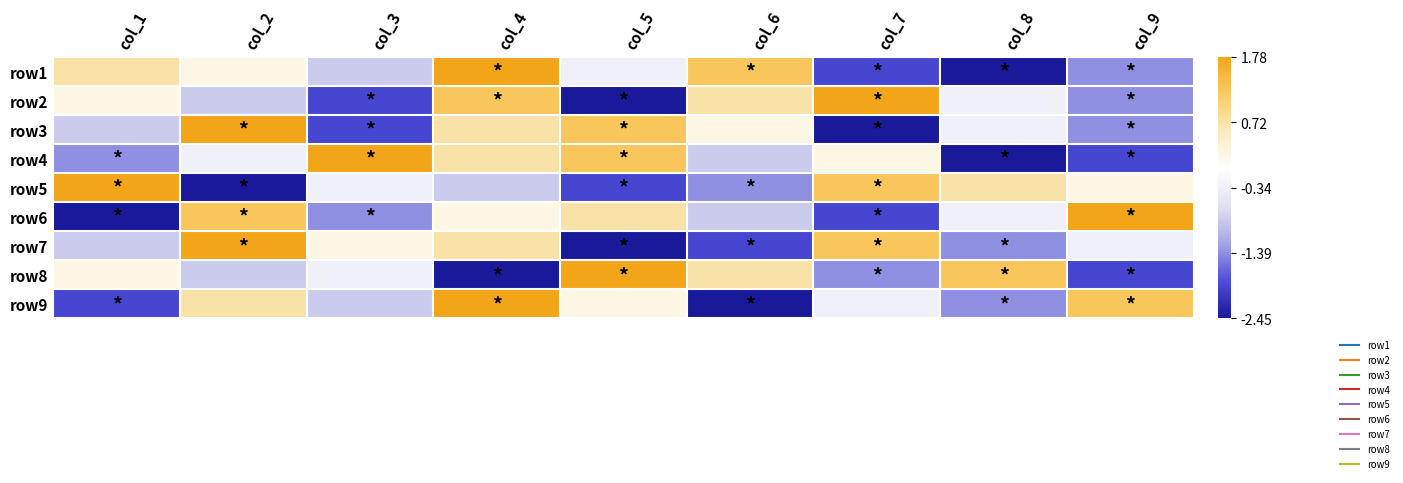

What is the greatest value displayed?

1.8